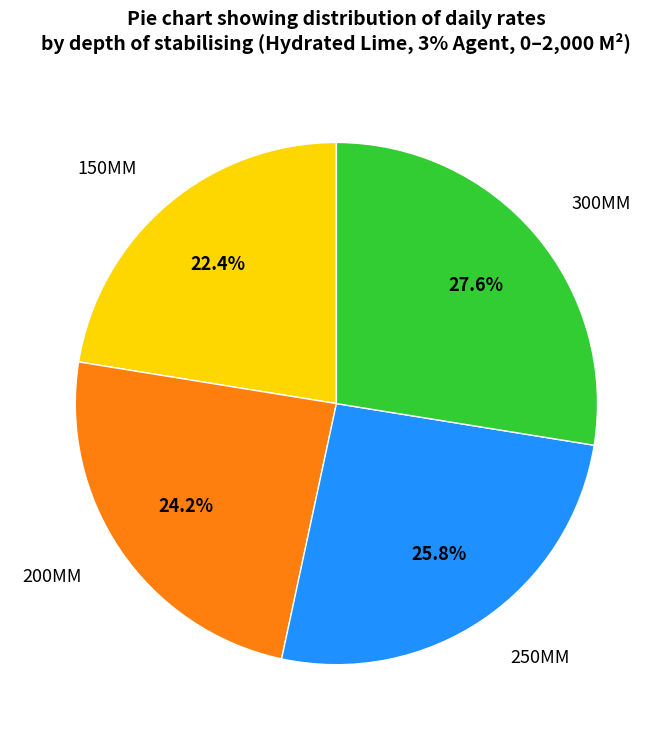

Is there a majority slice in this chart?

No